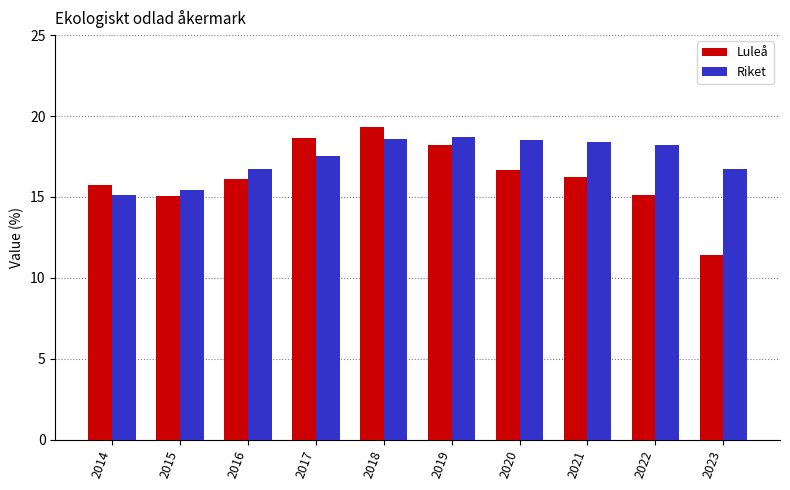

How many data points in Riket are above 18?

5